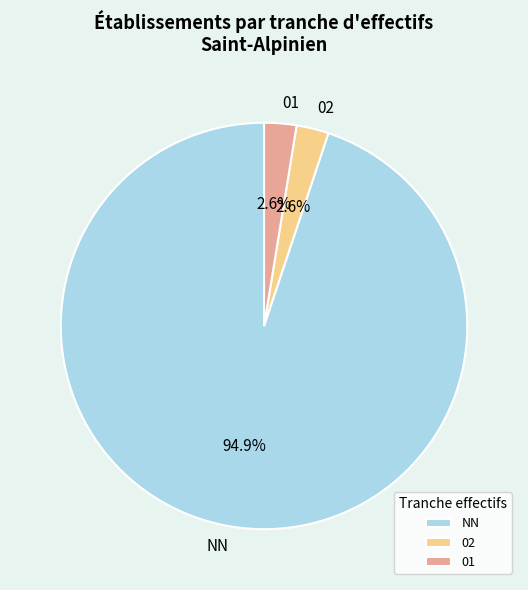

Between 01 and NN, which is larger?

NN